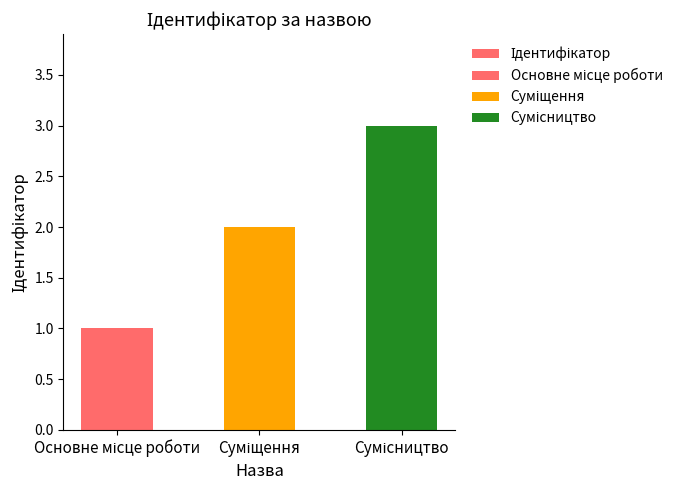

Rank the categories by value from lowest to highest.

Основне місце роботи, Суміщення, Сумісництво